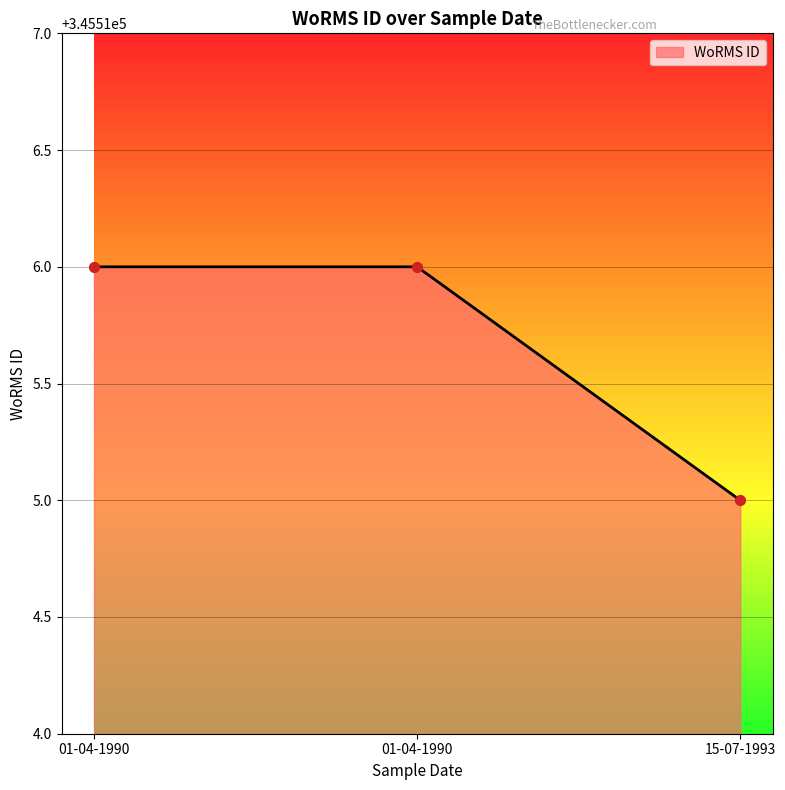

How many lines are shown in the chart?

1